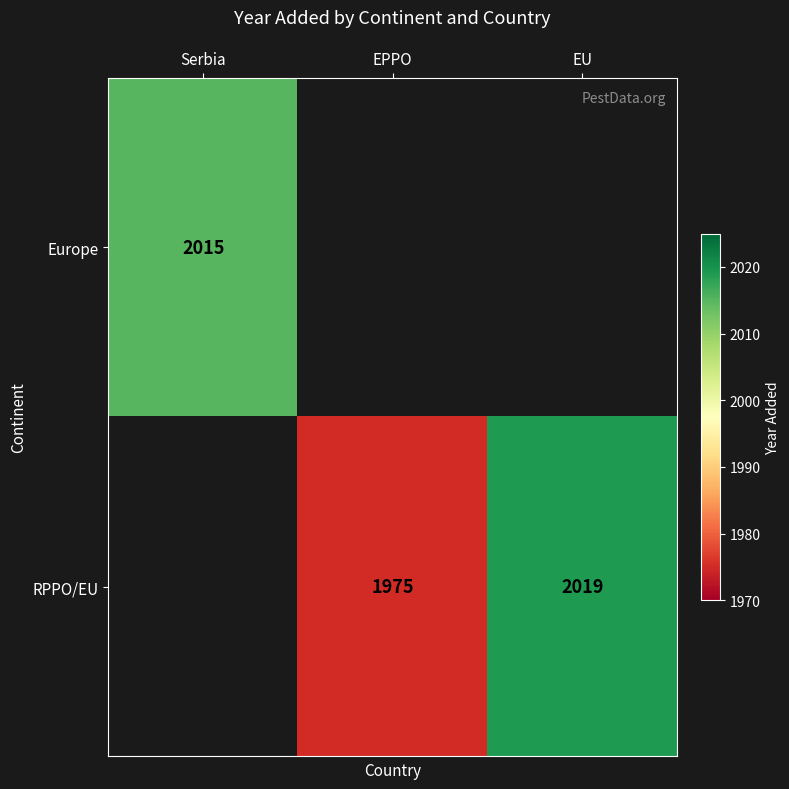

True or false: RPPO/EU has a value of 620.4 at EU.

False